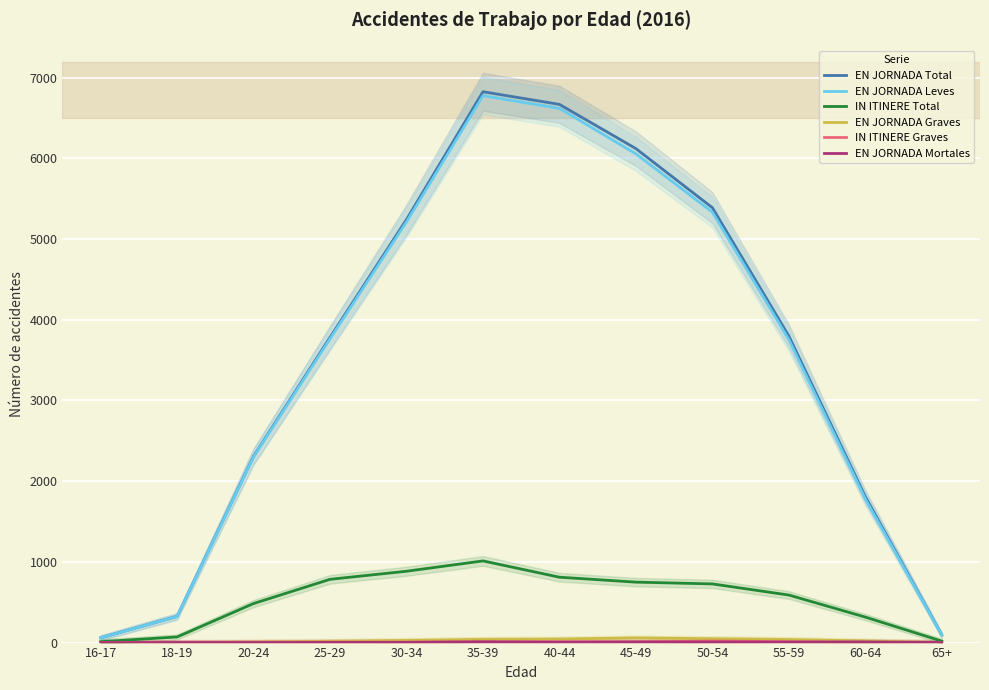

Reading left to right, list all the values displayed in this chart.

EN JORNADA Total: 59	325	2308	3782	5243	6826	6669	6121	5389	3799	1809	94
EN JORNADA Leves: 59	324	2301	3764	5213	6777	6620	6056	5334	3755	1780	93
IN ITINERE Total: 11	70	484	784	884	1012	810	749	727	589	316	18
EN JORNADA Graves: 0	1	7	16	27	40	44	58	48	38	21	0
IN ITINERE Graves: 0	1	3	6	5	9	8	8	19	11	3	2
EN JORNADA Mortales: 0	0	0	2	3	9	5	7	7	6	8	1